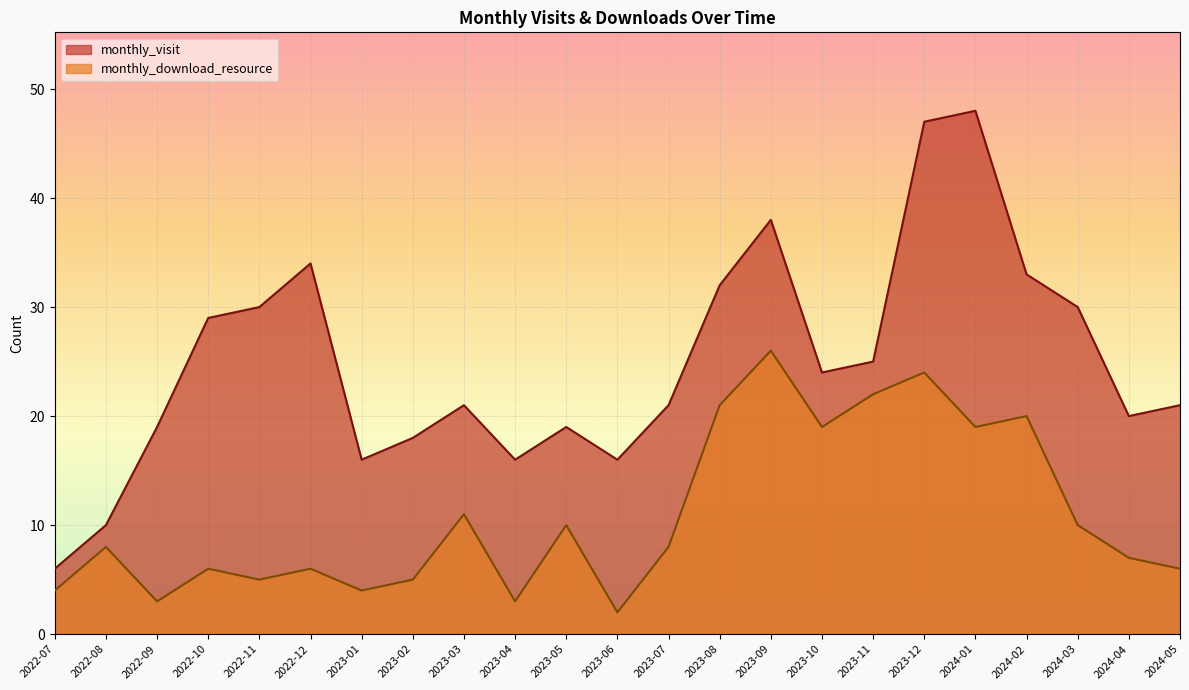

What is the label of the 13th point from the right?

2023-05